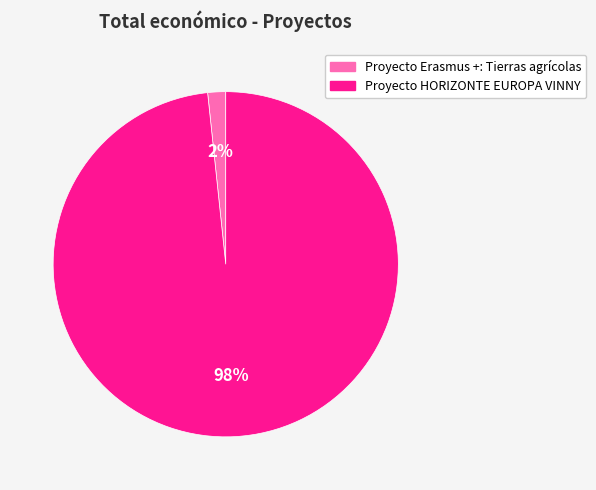

The Proyecto Erasmus +: Tierras agrícolas slice represents 2% of the pie. True or false?

True